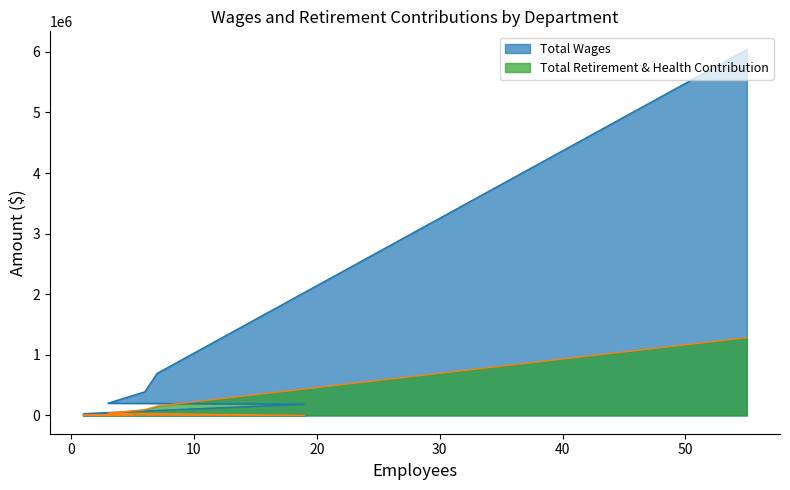

True or false: Total Retirement & Health Contribution and Total Wages intersect in this chart.

False